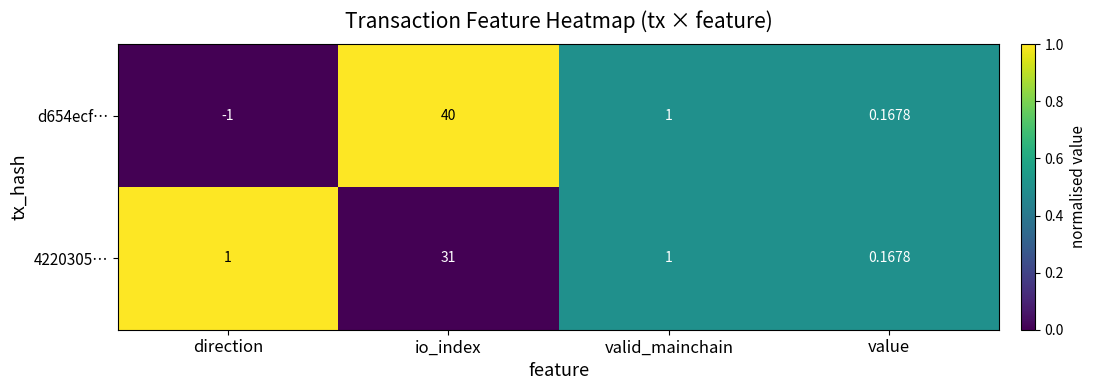

At which label does d654ecf… first exceed 1?

io_index